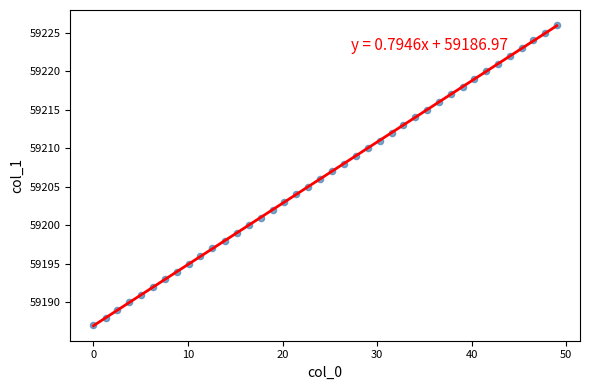

What is the range of Y values (max minus min)?

39